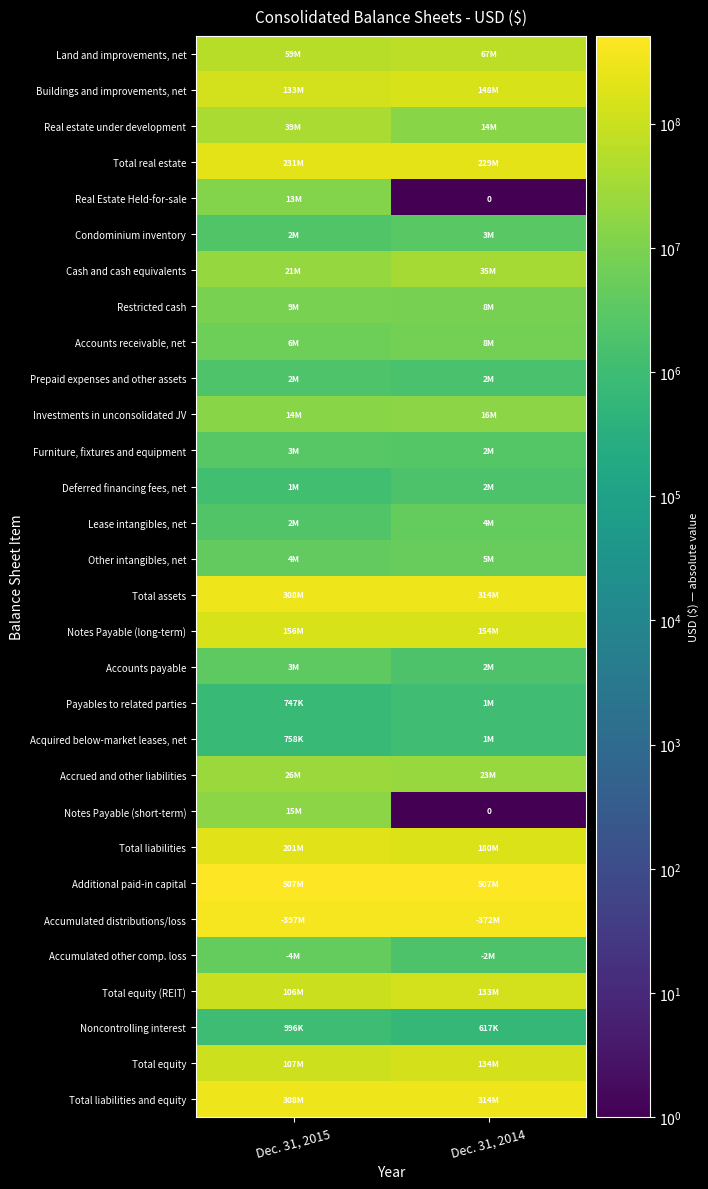

Rank the categories by Total liabilities and equity value from highest to lowest.

Dec. 31, 2014, Dec. 31, 2015